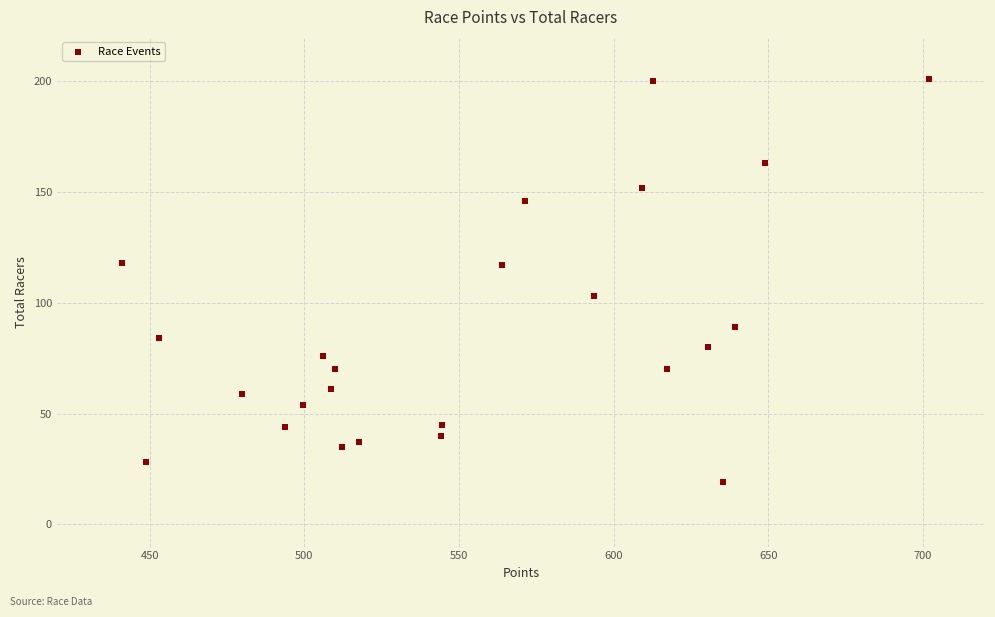

What is the range of Y values (max minus min)?

182